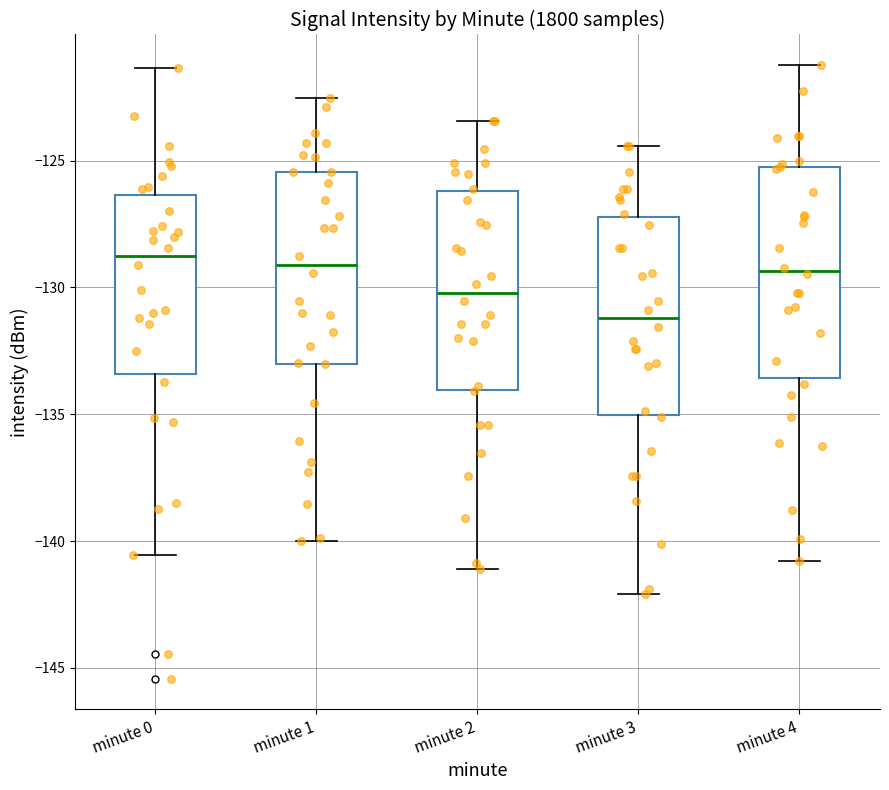

Where does the upper whisker of the box for minute 3 end on the y-axis? The values are not printed on the chart, so give them approximately, as read against the axis.

-124.5